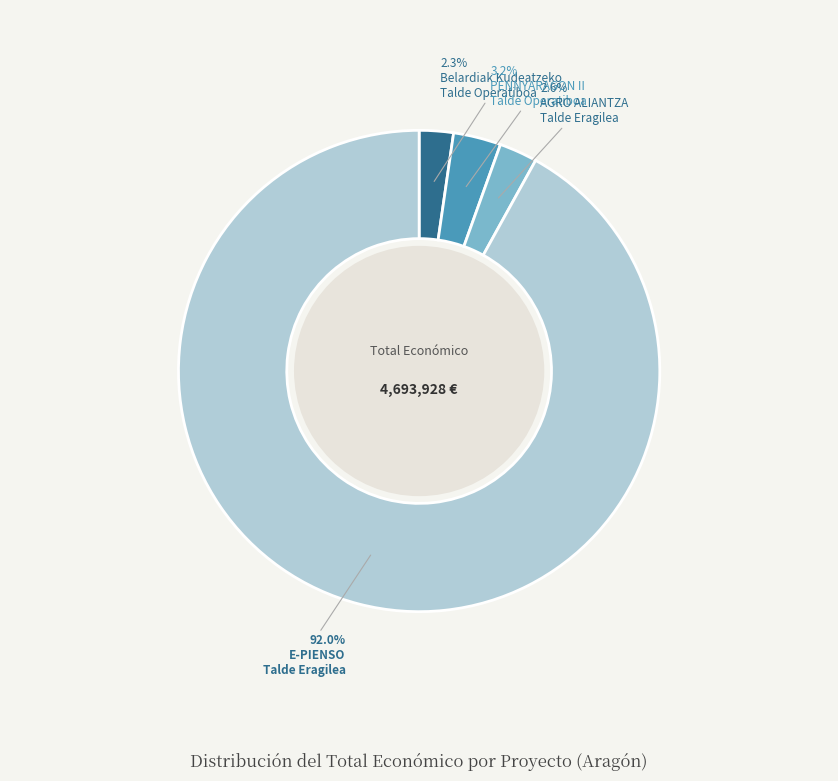

How many segments does this pie chart have?

4